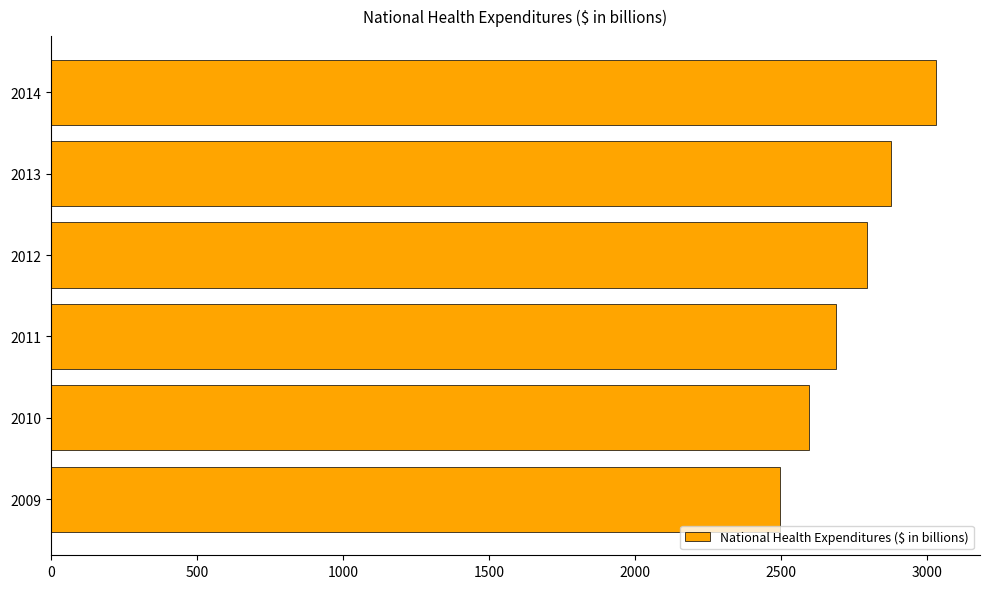

Rank the categories by value from highest to lowest.

2014, 2013, 2012, 2011, 2010, 2009